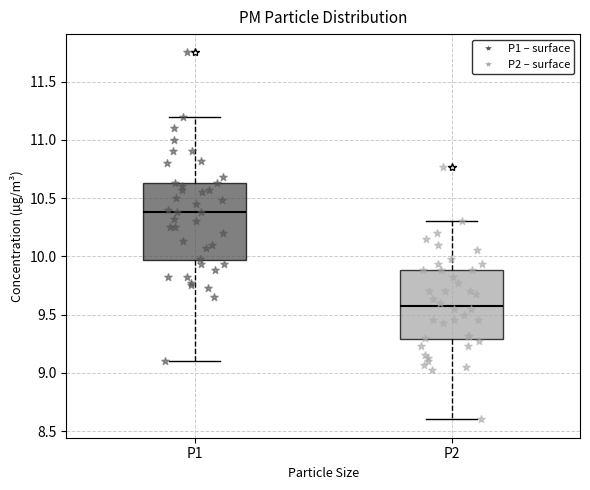

Reading left to right, read every box against the y-axis: the position of its median line, the range the box covers, and the ends of its whiskers. The values are not printed on the chart, so give them approximately, as read against the axis.

P1: median 10.40, box 9.95 to 10.65, whiskers 9.10 to 11.20
P2: median 9.60, box 9.30 to 9.90, whiskers 8.60 to 10.30